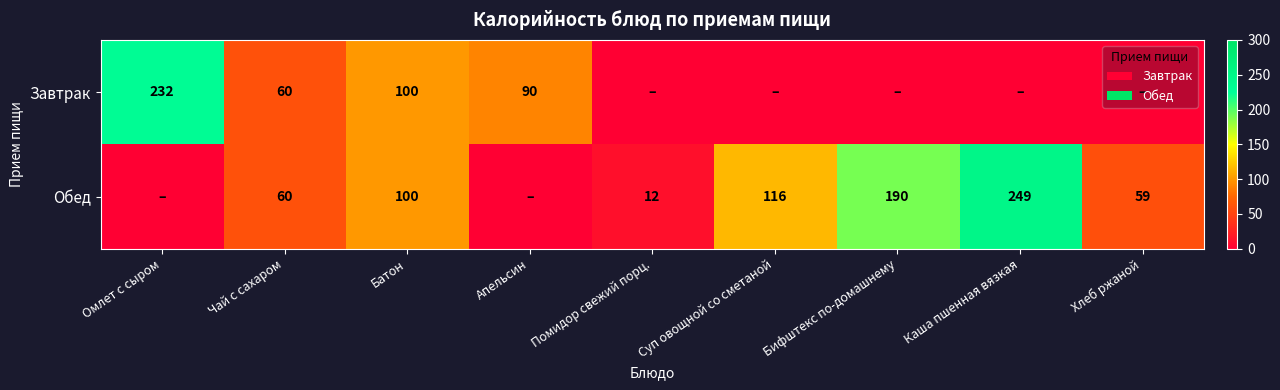

What is the total value across all series at Чай с сахаром?

120